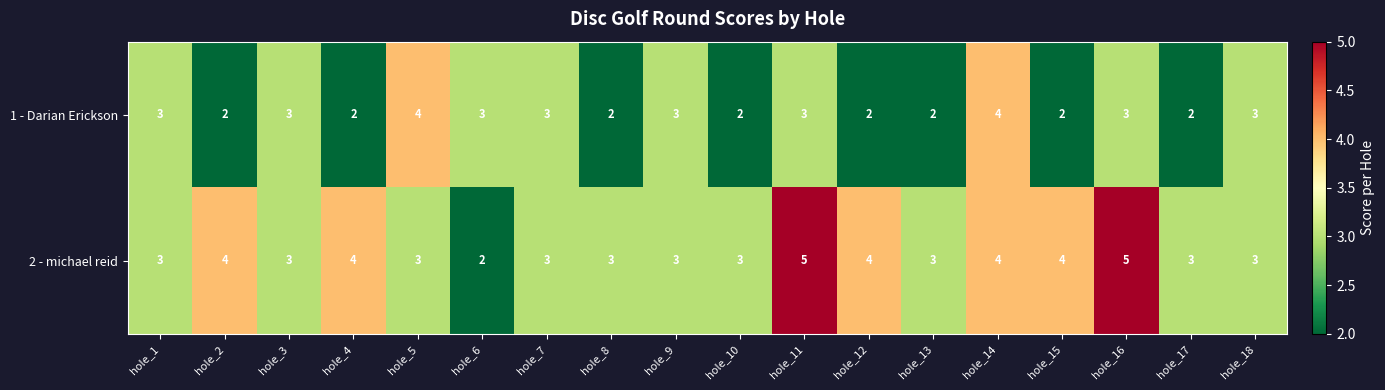

True or false: 1 - Darian Erickson has a value of 1 at hole_9.

False